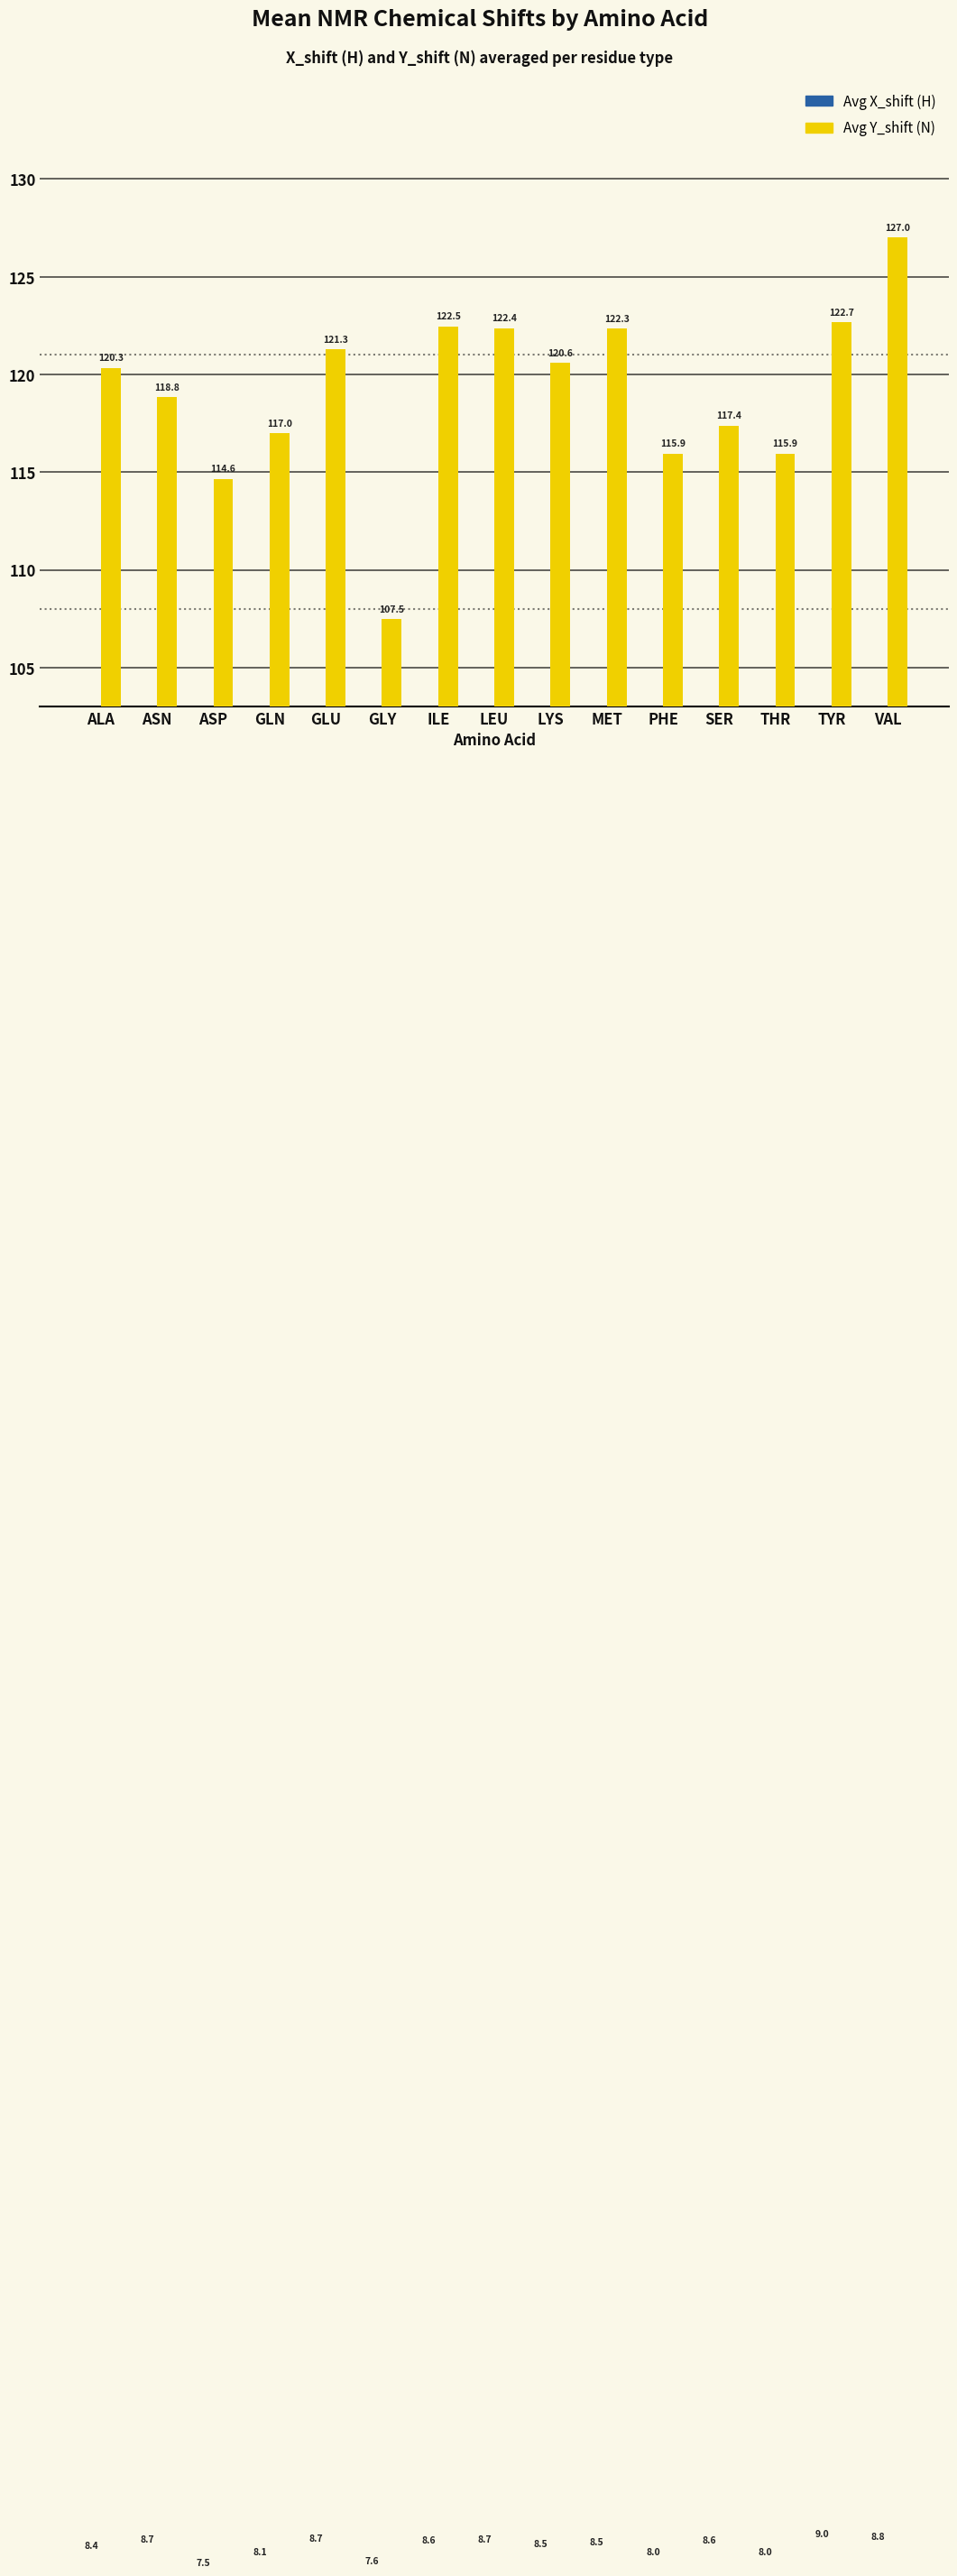

Where does the Avg X_shift (H) series first go above 8?

ALA